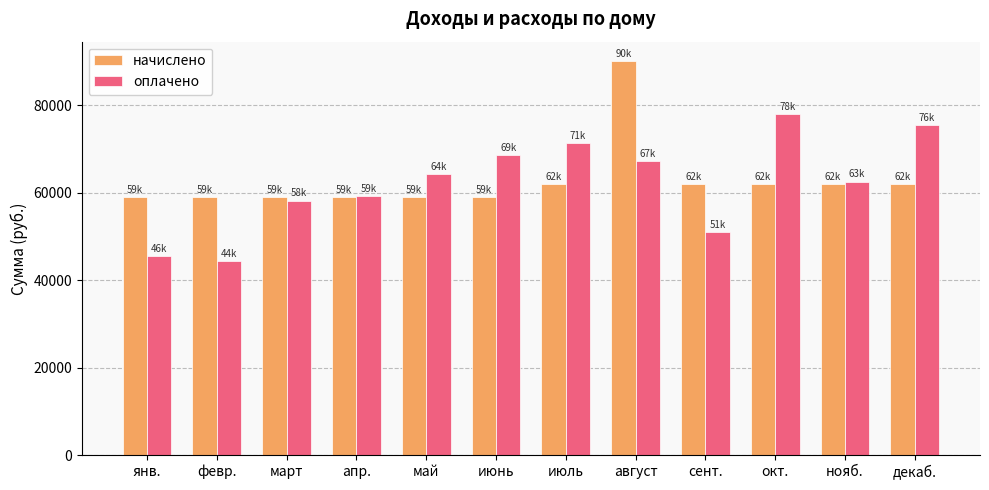

The value of начислено at декаб. is 62086.0. True or false?

True